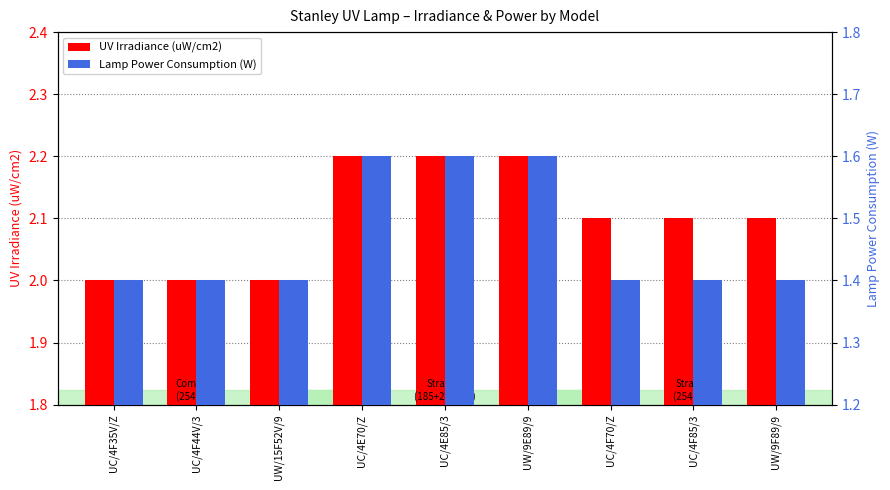

Which series has the largest total across all categories?

UV Irradiance (uW/cm2)